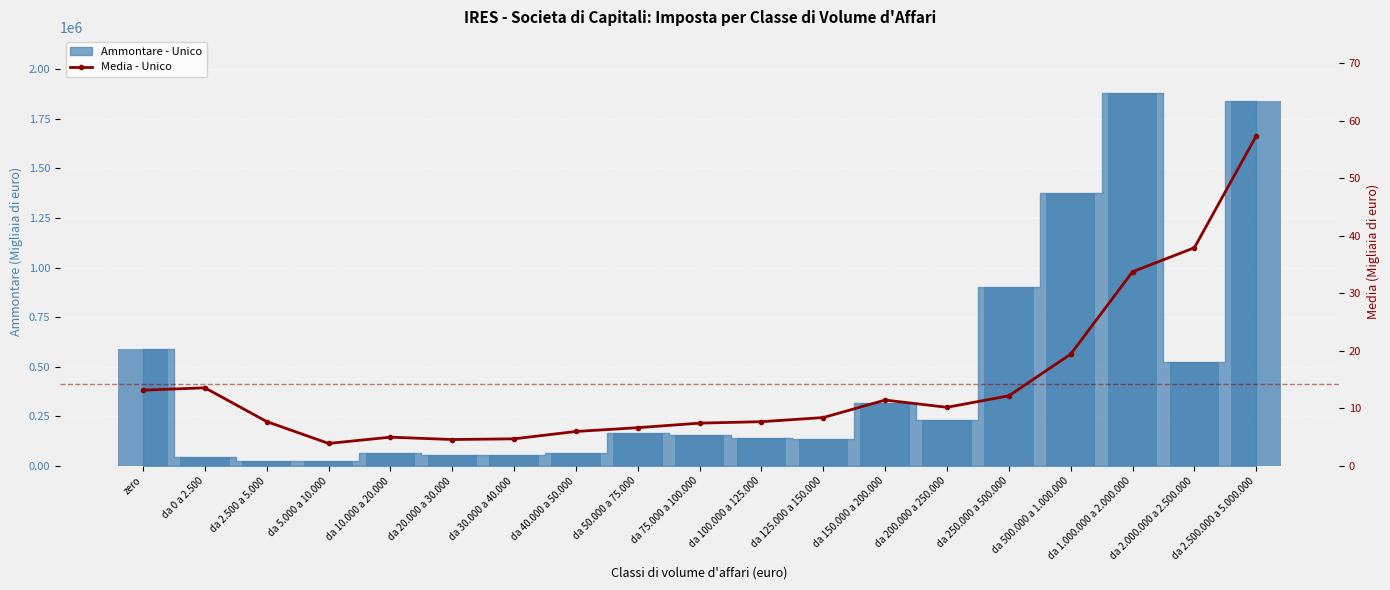

What is the approximate value at da 1.000.000 a 2.000.000?

33.8